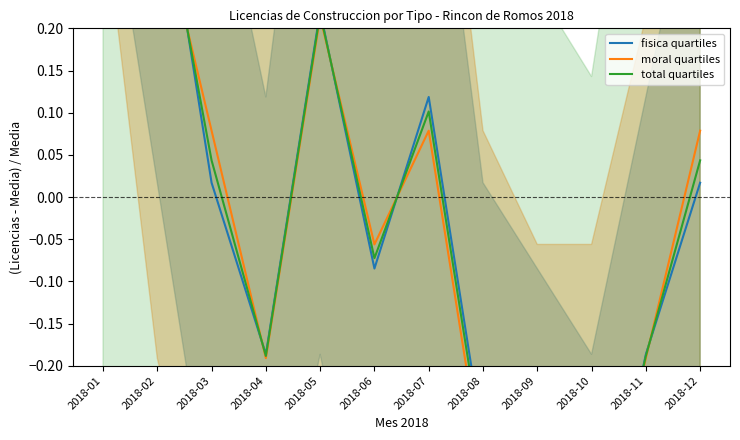

In fisica quartiles, how many points are lower than both neighbors (excluding endpoints)?

3